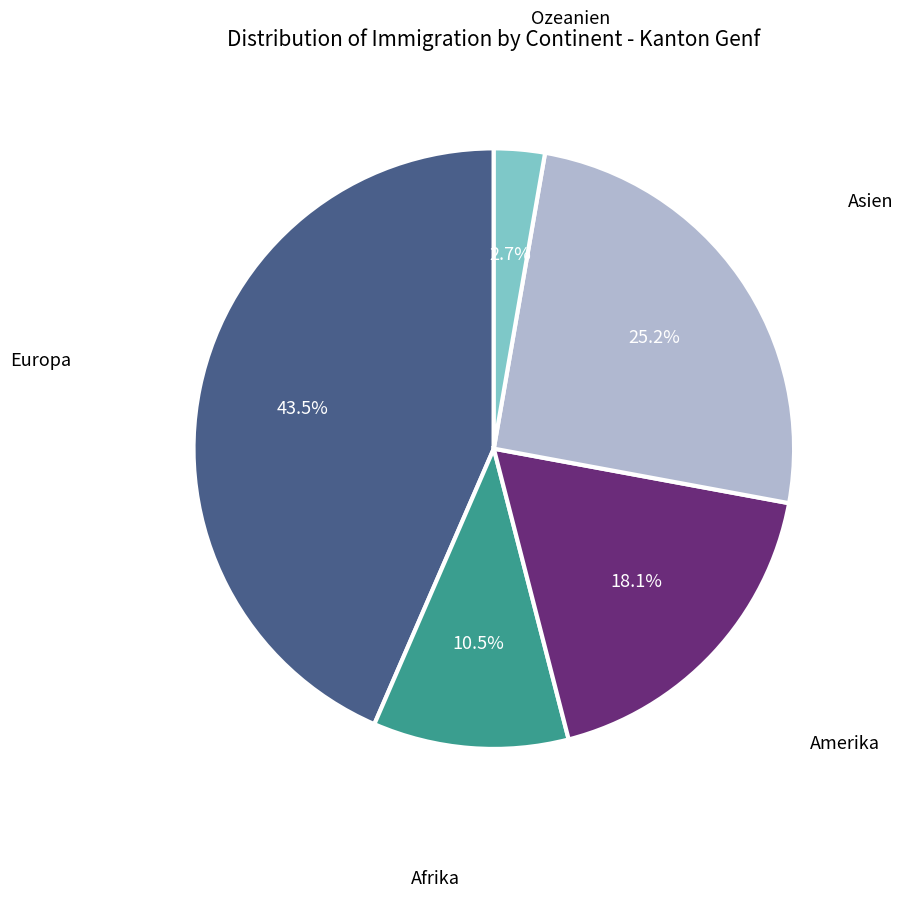

Is there a majority slice in this chart?

No